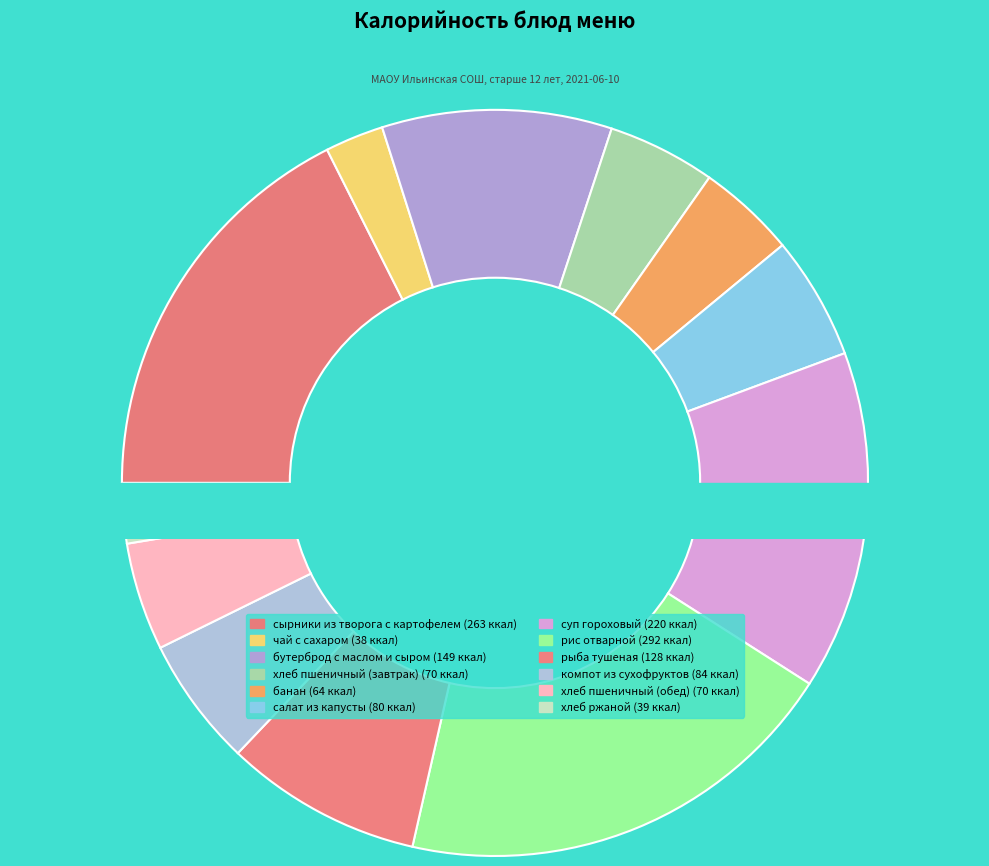

Is there any slice that represents more than half of the pie?

No